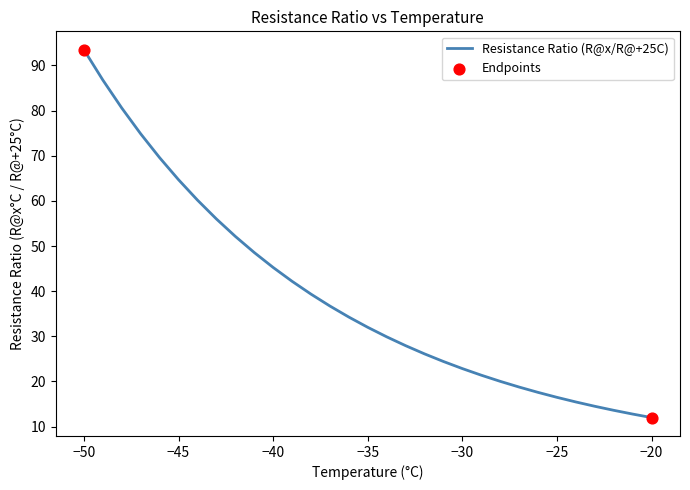

What is the smallest value displayed?

12.0